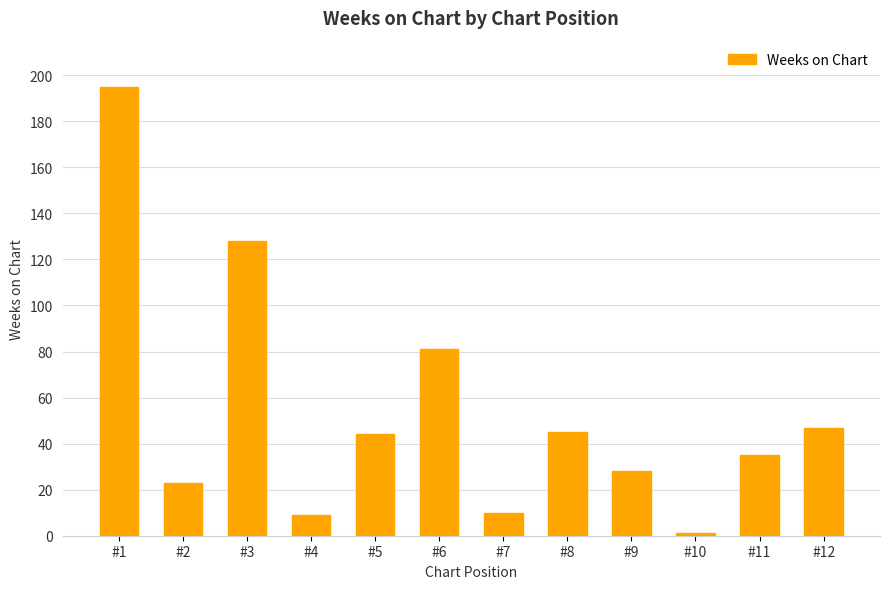

What is the change in value from #1 to #8?

-150